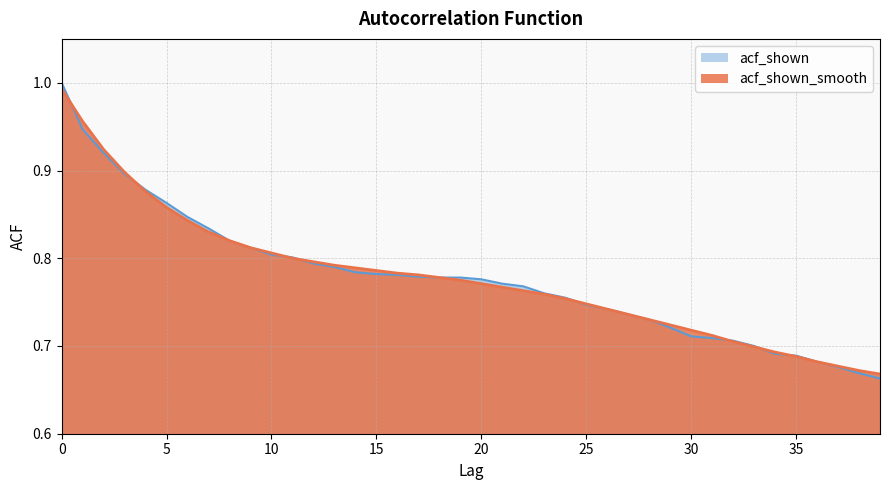

What is the total value across all series at 13?

1.6